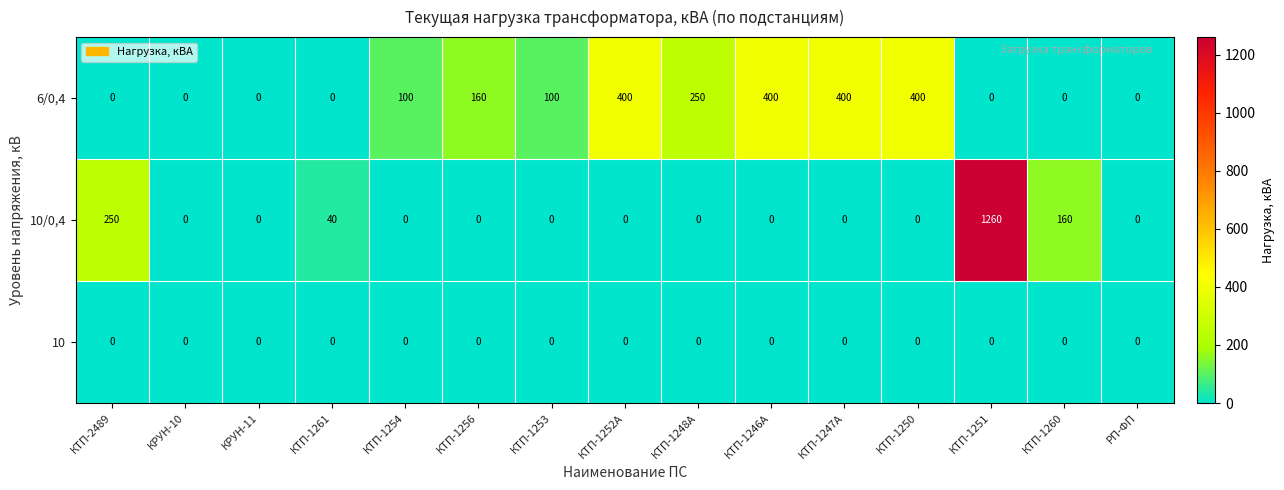

Which series has the largest range (max minus min)?

10/0,4